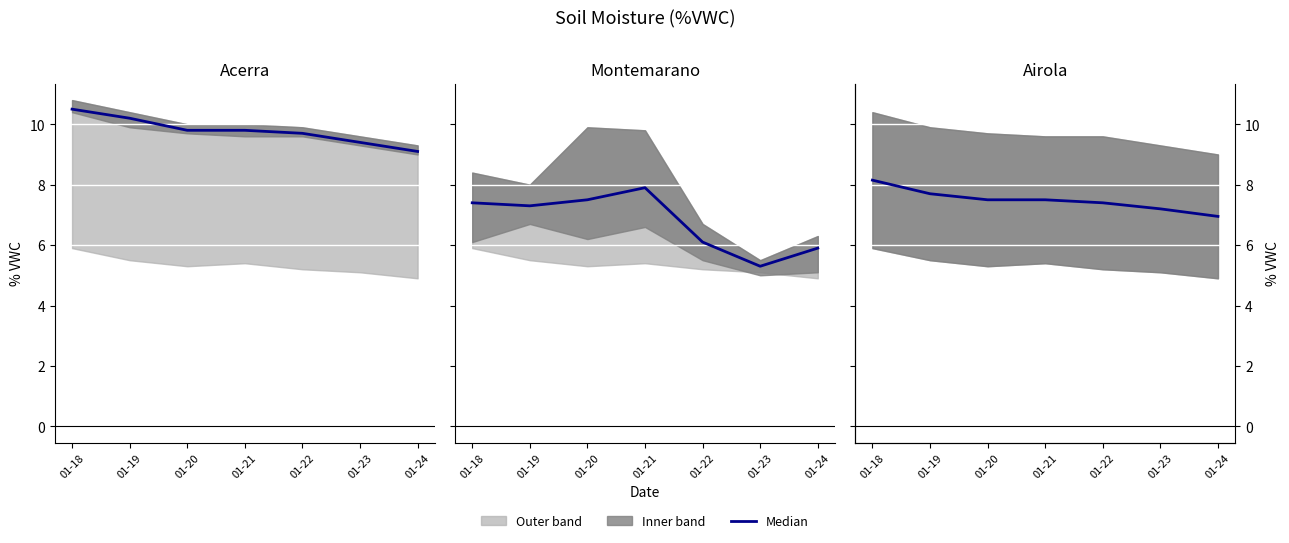

Reading left to right, transcribe all the data shown in this chart.

Acerra MED: 10.5	10.2	9.8	9.8	9.7	9.4	9.1
Montemarano MED: 7.4	7.3	7.5	7.9	6.1	5.3	5.9
Airola MED: 8.2	7.7	7.5	7.5	7.4	7.2	7.0